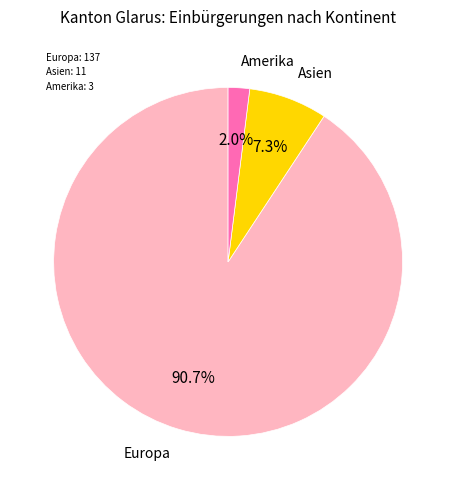

Is there any slice that represents more than half of the pie?

Yes